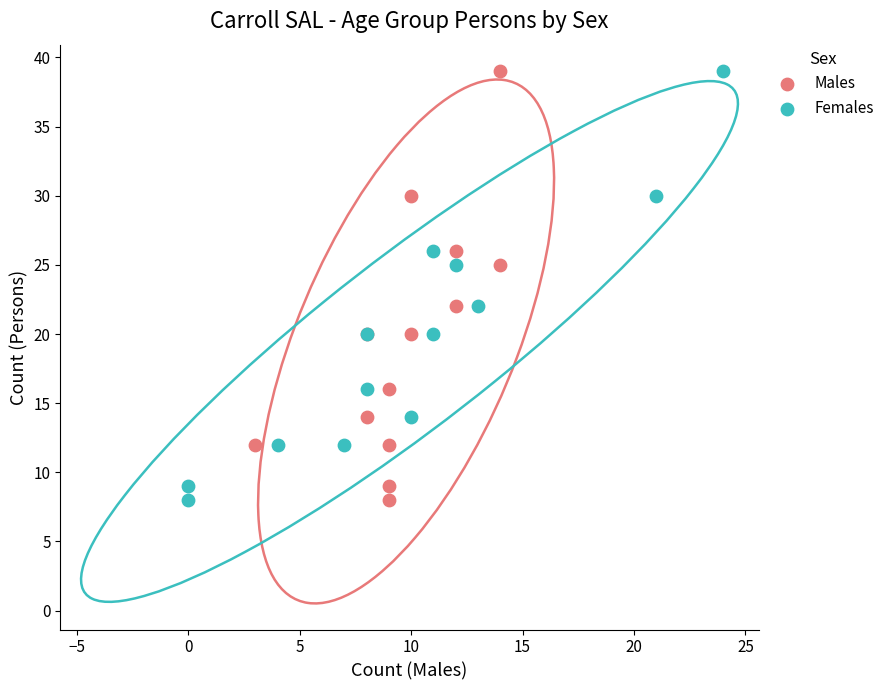

What are all the series names shown in the legend?

Males, Females